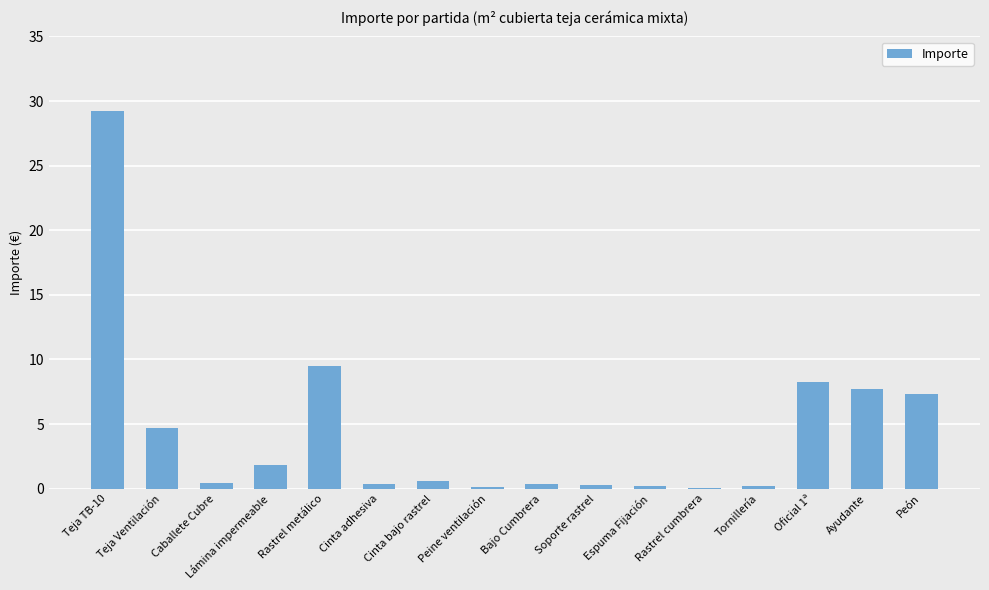

Is it true that the value at Bajo Cumbrera is 0.4?

True